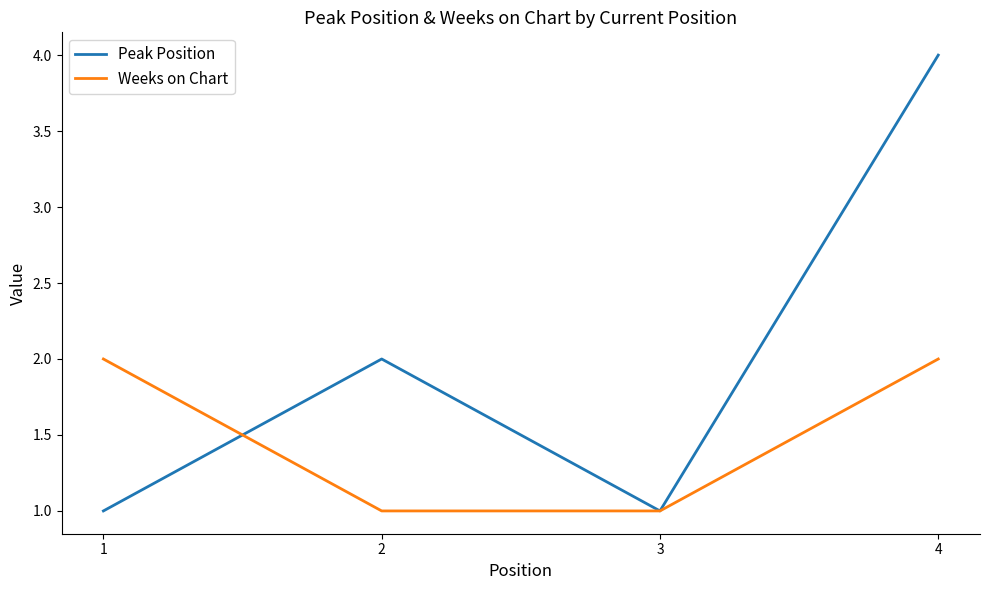

True or false: Weeks on Chart and Peak Position cross at least once.

True